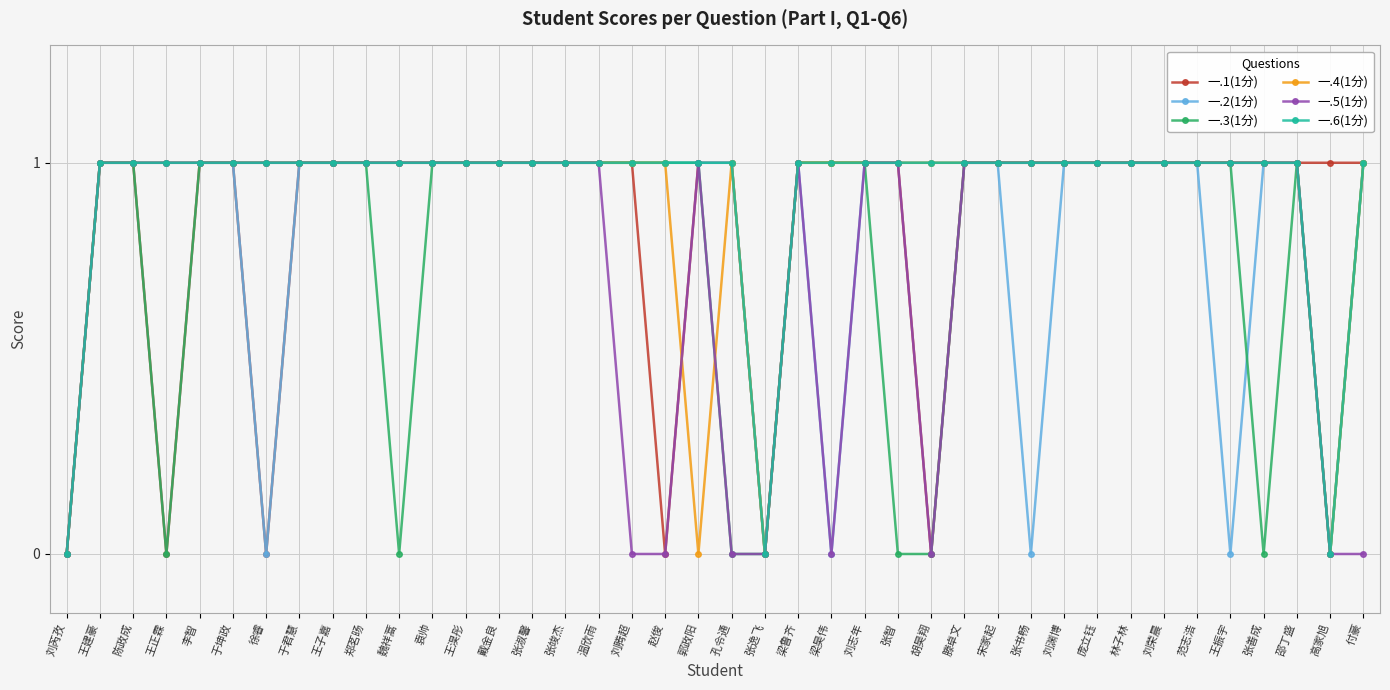

What value does the 一.3(1分) series have at 徐睿?

1